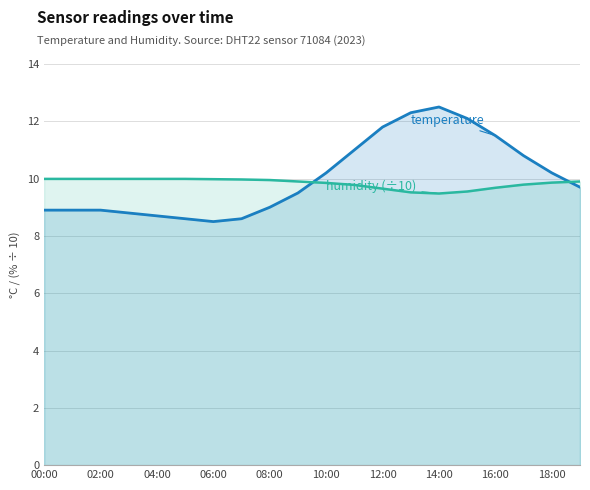

What is the total value across all series at 16:00?

21.2